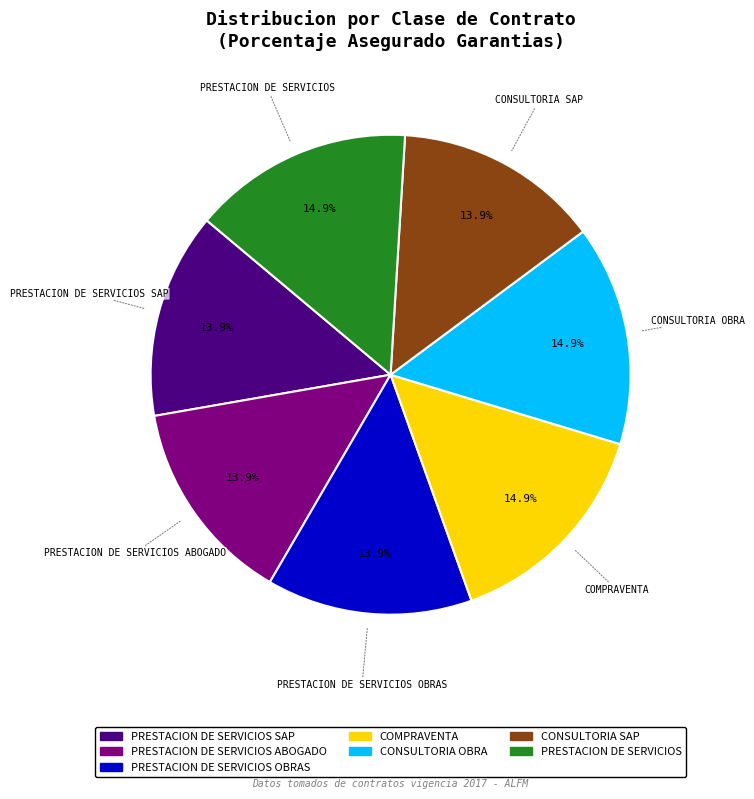

Does any single category account for the majority?

No